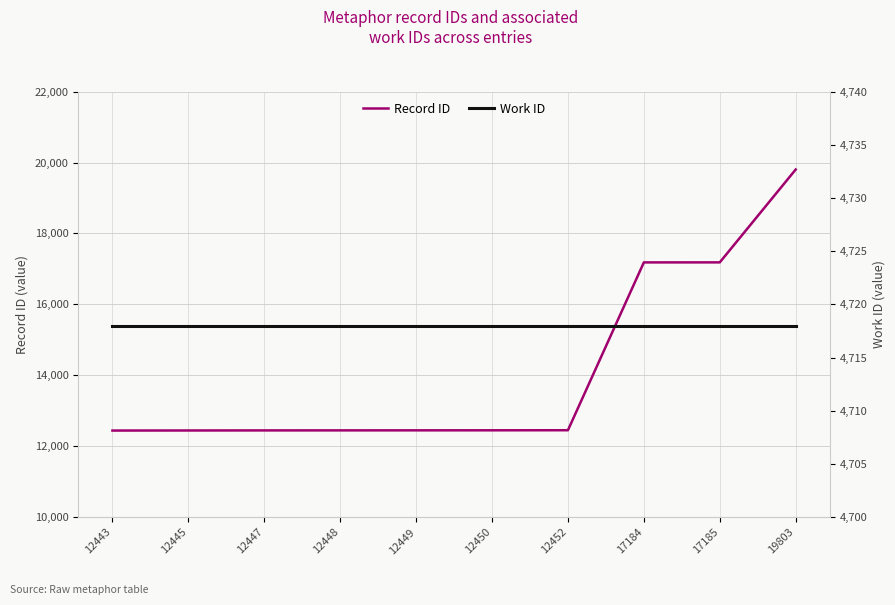

Is it true that Record ID equals 4998 at 12450?

False